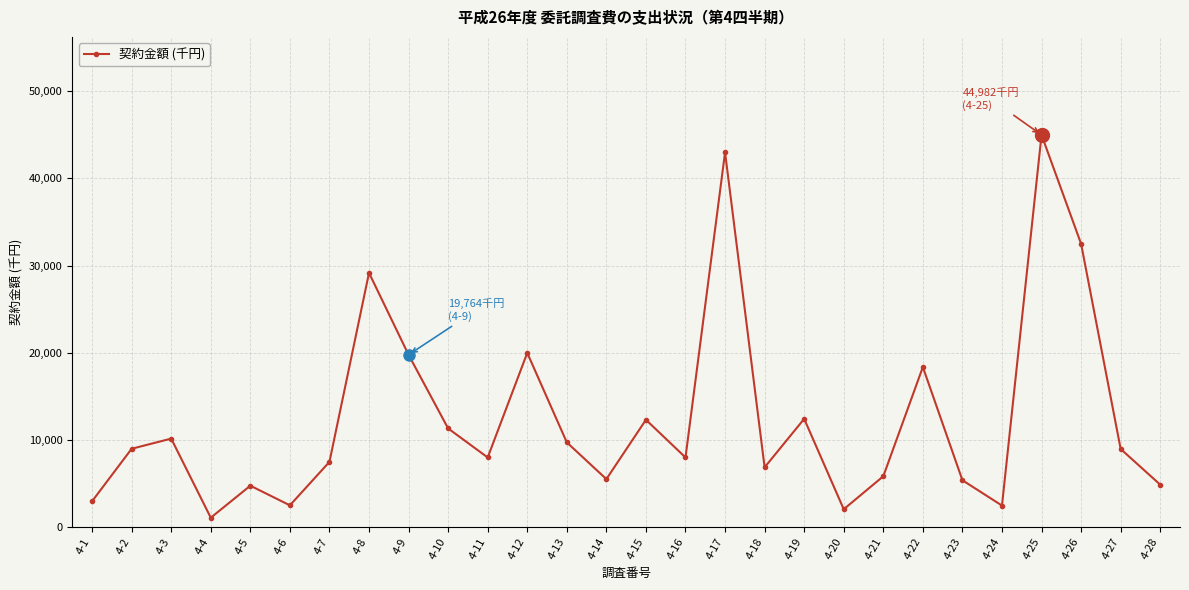

How many values are below 8964?

14